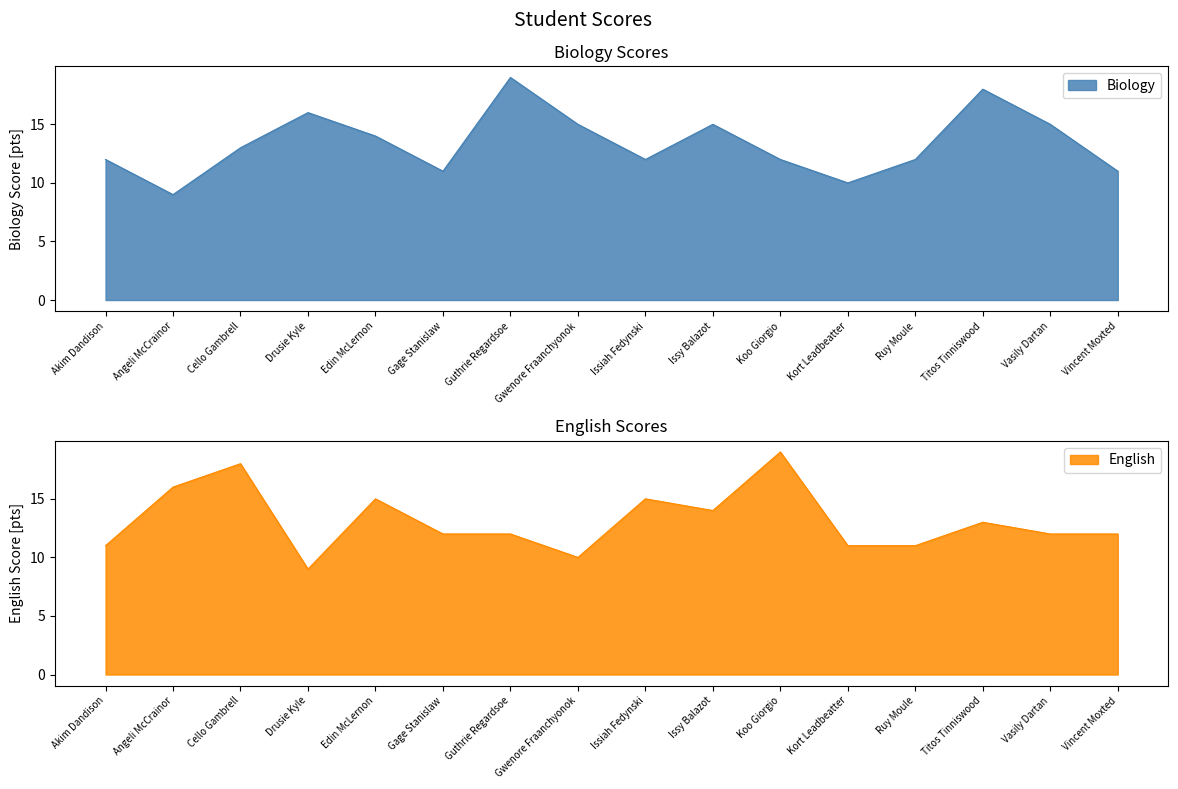

What is the label of the 1st point from the right?

Vincent Moxted